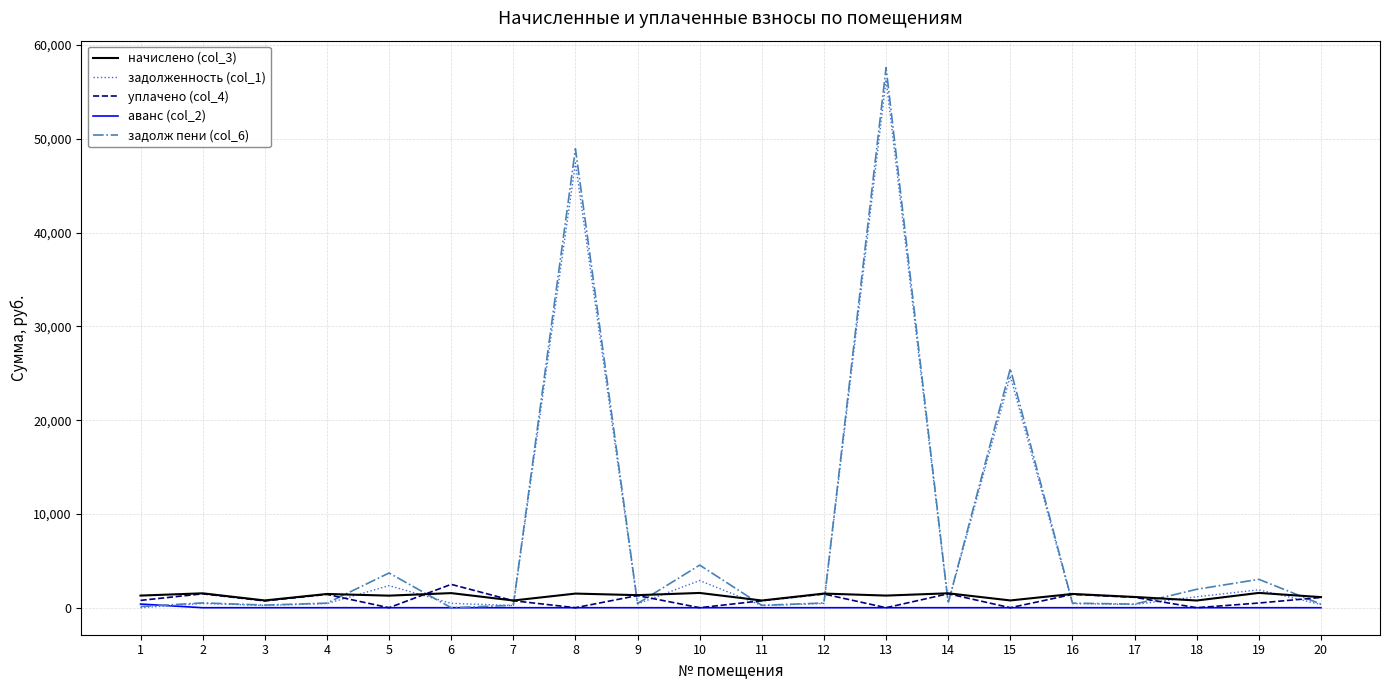

How many categories are shown in the chart?

20